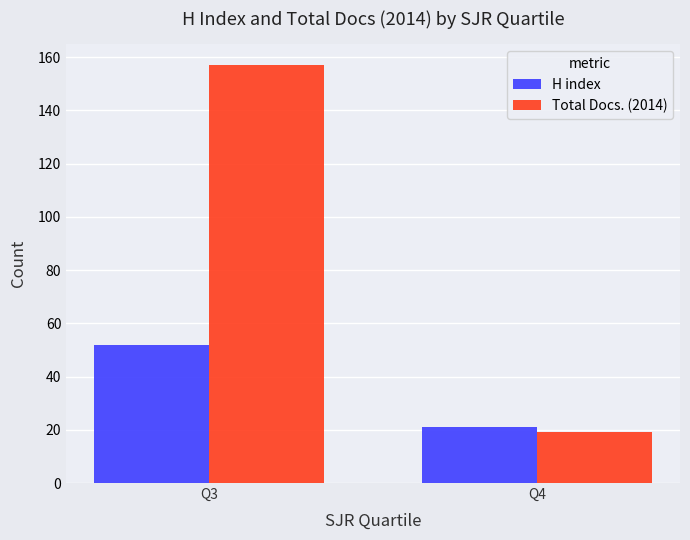

List the labels in order of H index value, largest first.

Q3, Q4